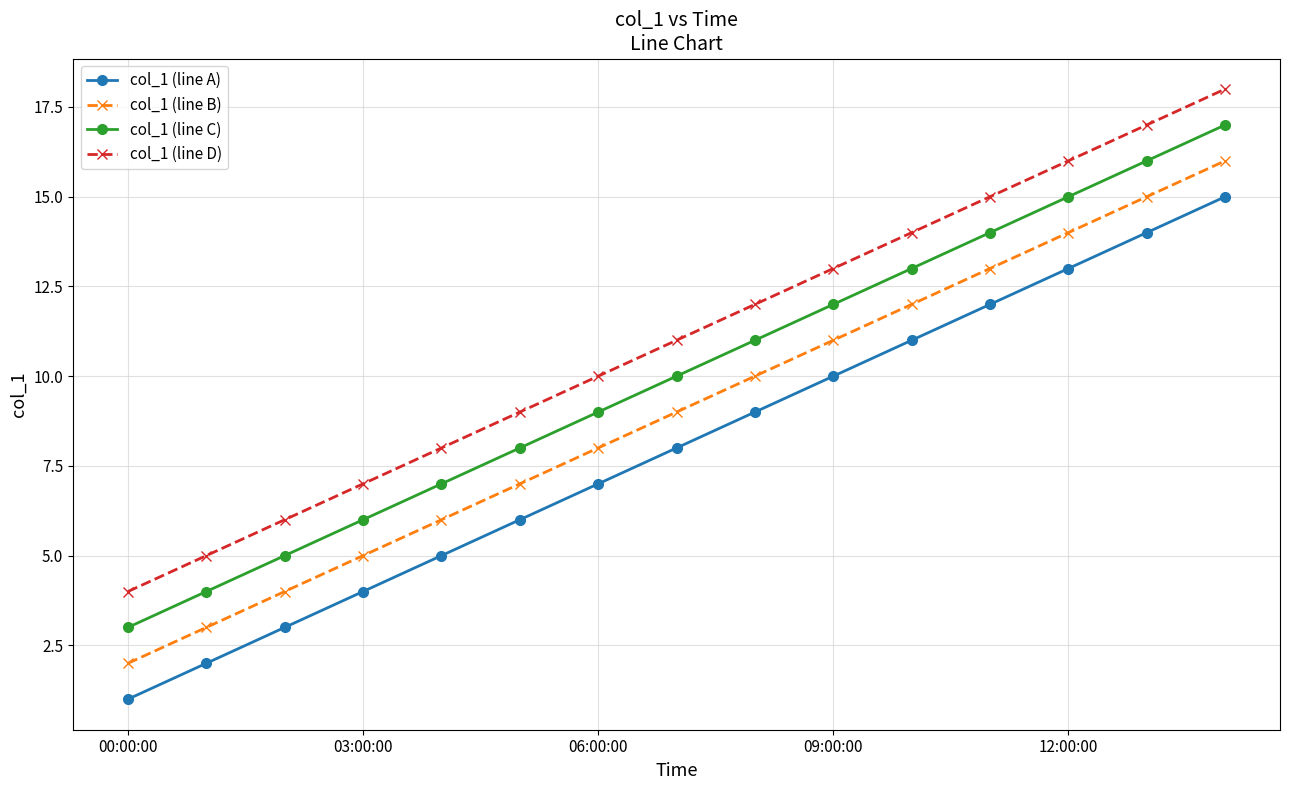

What are all the series names shown in the legend?

col_1 (line A), col_1 (line B), col_1 (line C), col_1 (line D)